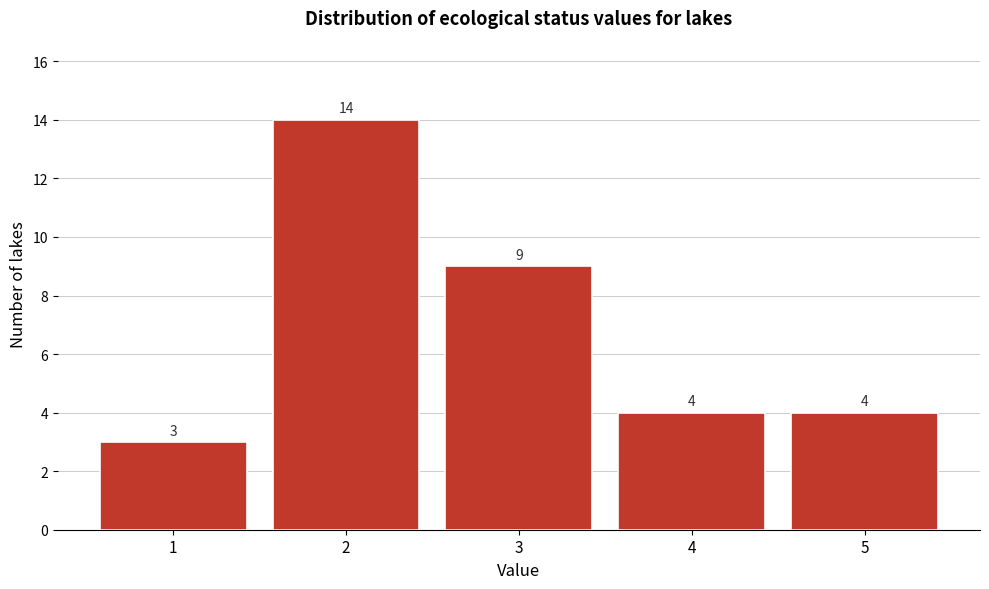

Reading left to right, transcribe all the data shown in this chart.

1=3	2=14	3=9	4=4	5=4